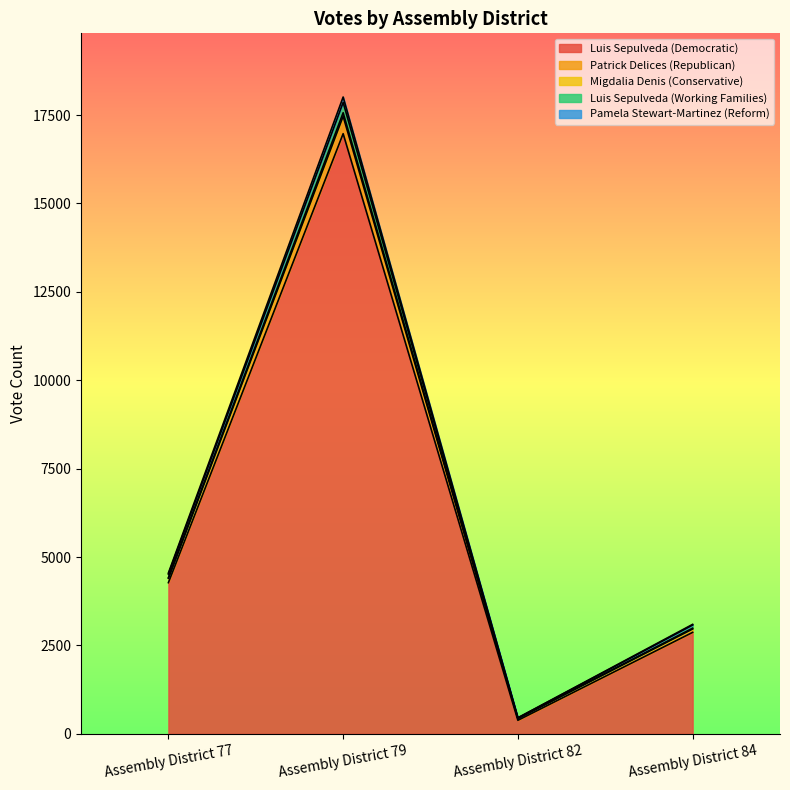

At which label does Luis Sepulveda (Democratic) reach its minimum?

Assembly District 82